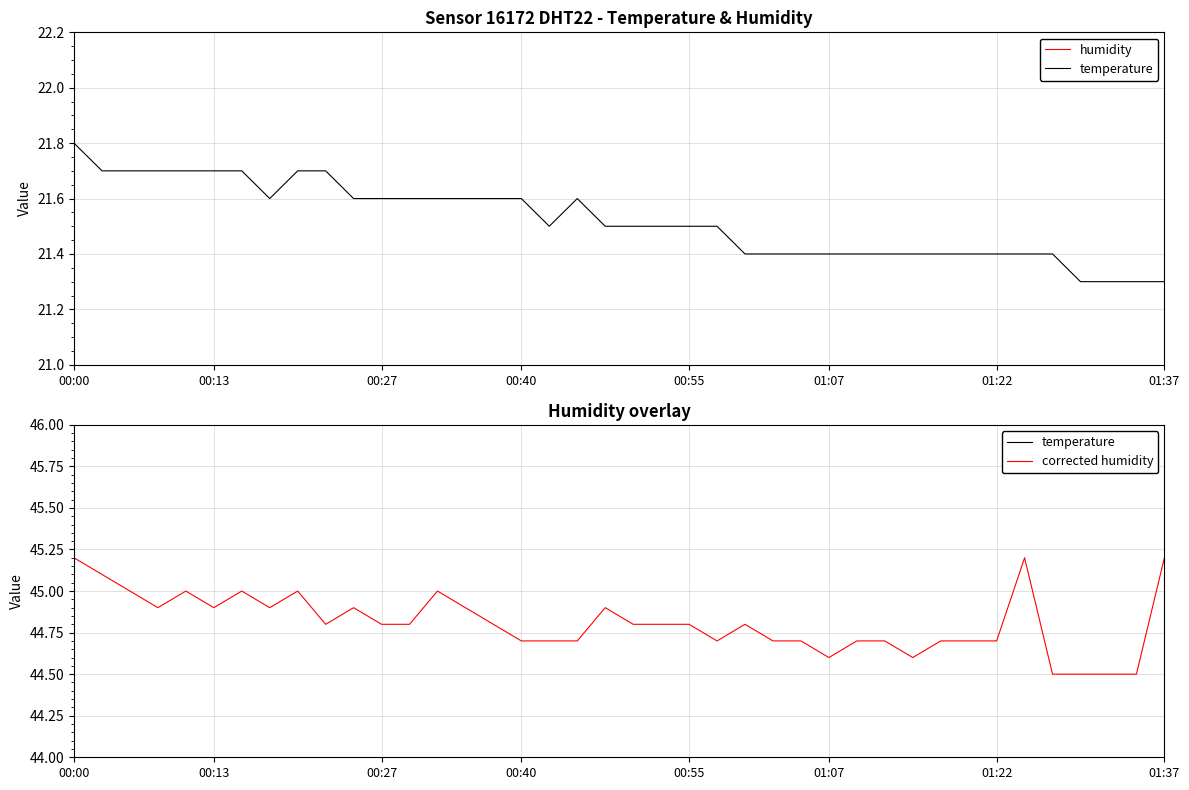

Is the value of corrected humidity at 23 greater than the value of temperature at 14?

Yes